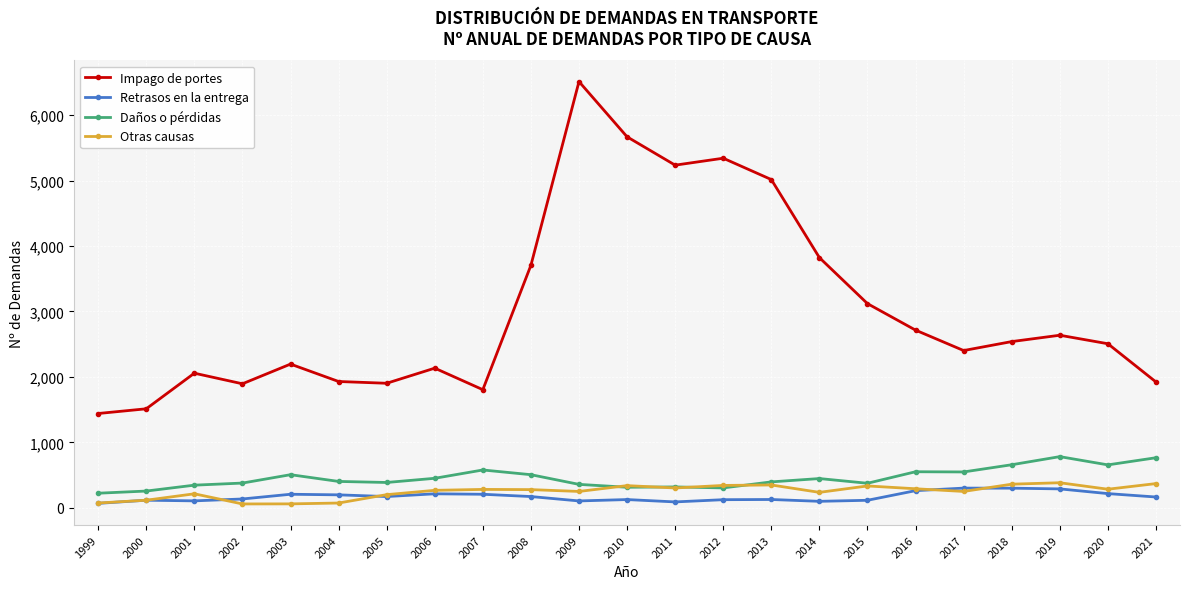

What is the average value of the Retrasos en la entrega series?

170